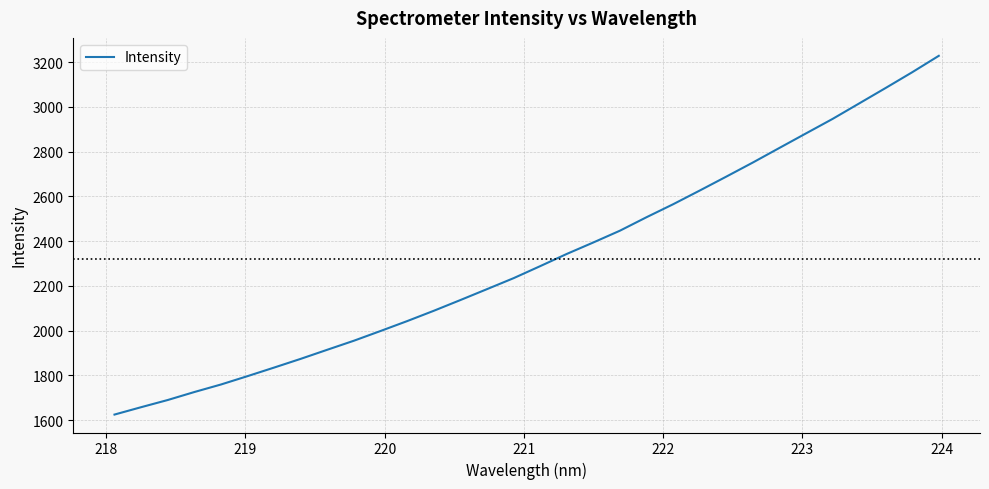

What is the minimum value shown in the chart?

1624.6